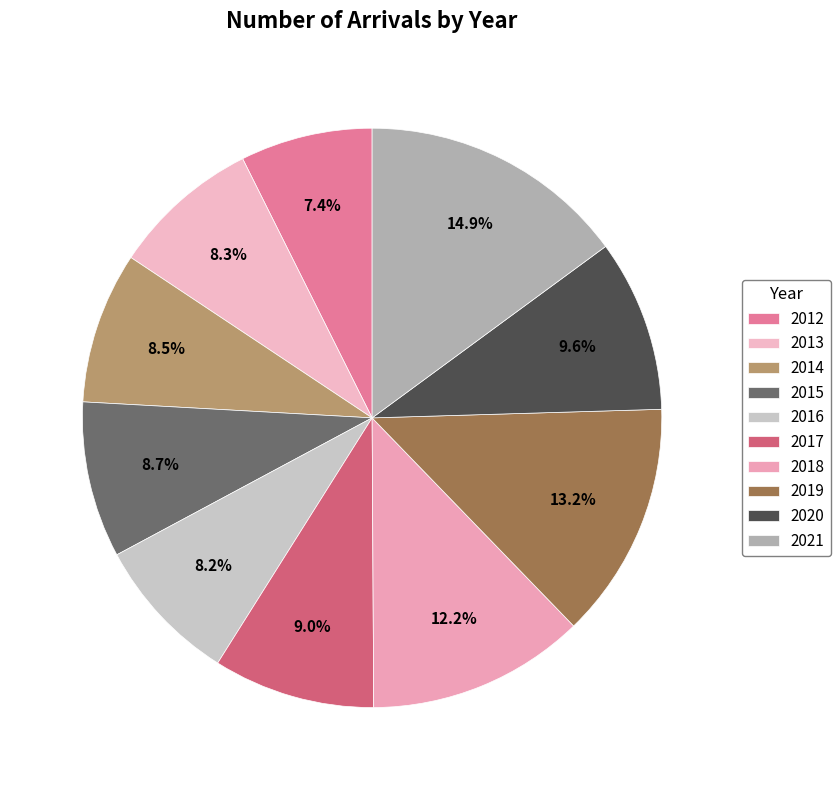

True or false: 2021 accounts for 15% of the total.

True